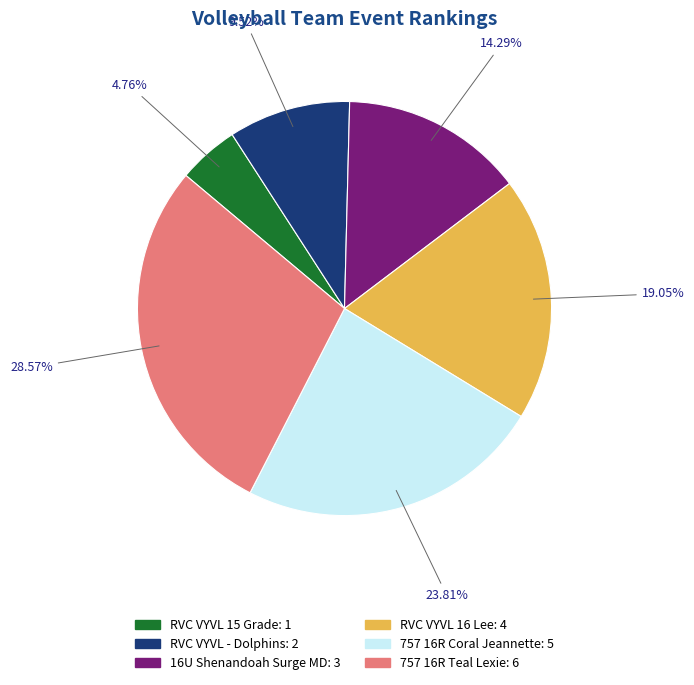

What is the total percentage of 757 16R Coral Jeannette and RVC VYVL 16 Lee?

42.9%